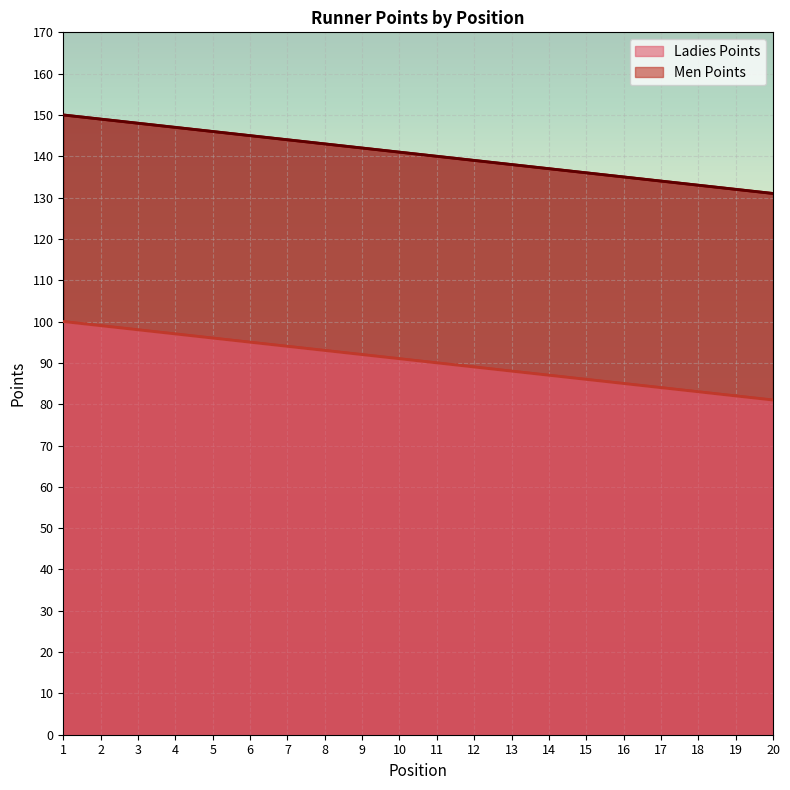

True or false: Men Points has a value of 143 at 8.

True